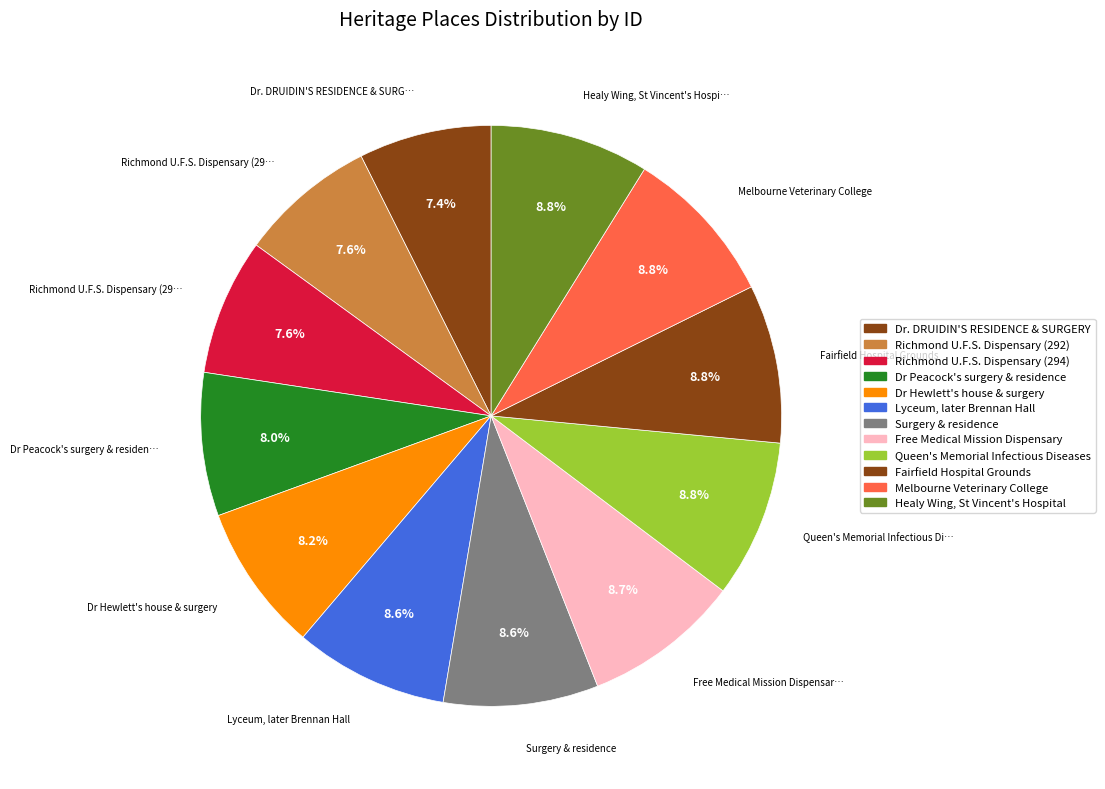

What percentage do Fairfield Hospital Grounds and Richmond U.F.S. Dispensary (292) together represent?

16.4%